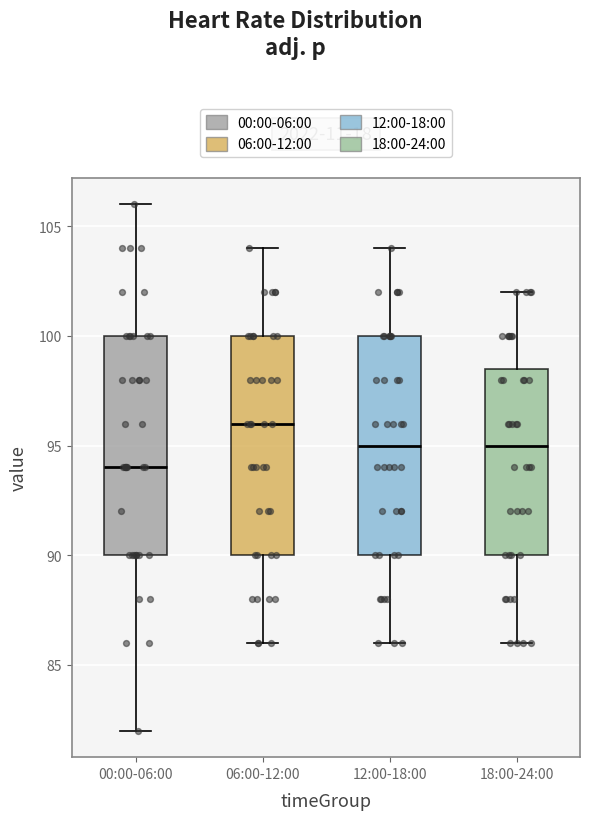

Reading left to right, read every box against the y-axis: the position of its median line, the range the box covers, and the ends of its whiskers. The values are not printed on the chart, so give them approximately, as read against the axis.

00:00-06:00: median 94.0, box 90.0 to 100.0, whiskers 82.0 to 106.0
06:00-12:00: median 96.0, box 90.0 to 100.0, whiskers 86.0 to 104.0
12:00-18:00: median 95.0, box 90.0 to 100.0, whiskers 86.0 to 104.0
18:00-24:00: median 95.0, box 90.0 to 98.5, whiskers 86.0 to 102.0